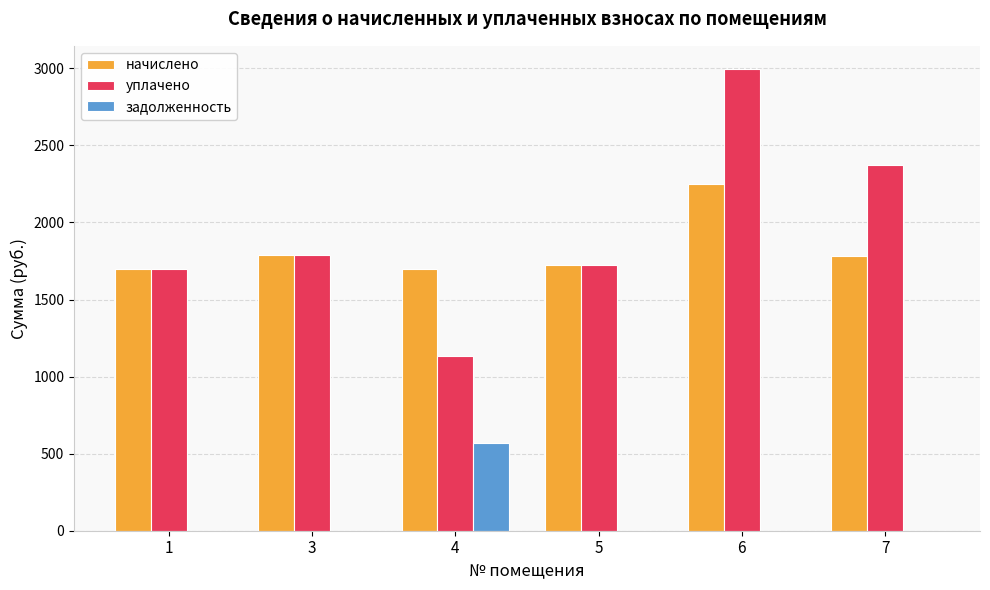

Is the value of задолженность at 5 greater than the value of уплачено at 7?

No